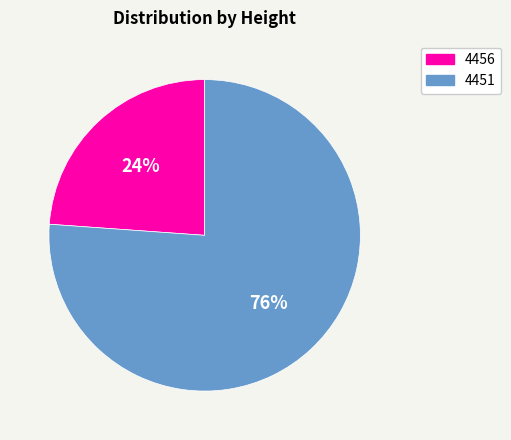

To the nearest percent, what is the difference between the largest and smallest slice percentages?

52%